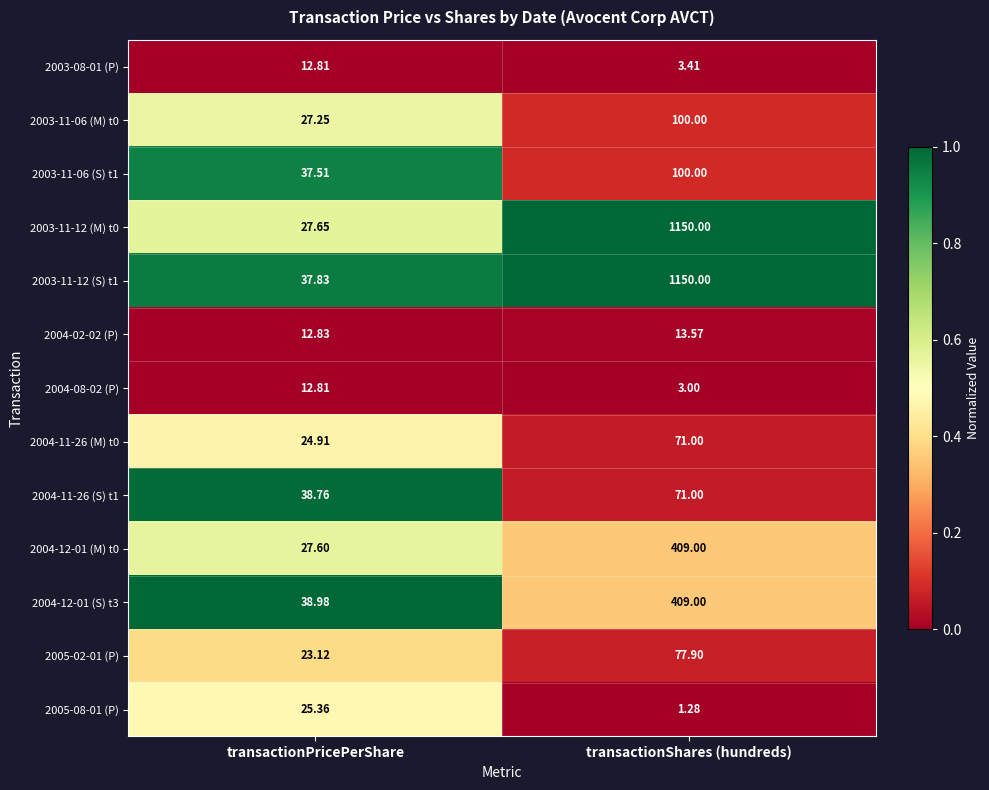

At which category is the sum across all series the highest?

transactionShares (hundreds)